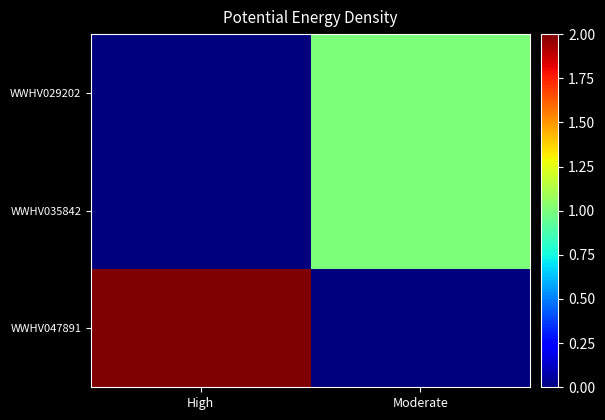

How many distinct data groups are displayed?

3